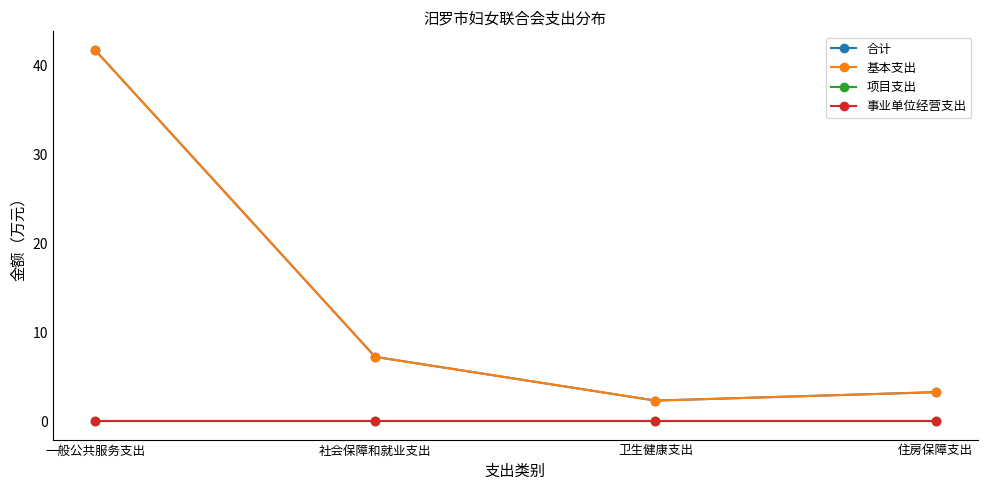

List the series in order of their peak value, lowest first.

项目支出, 事业单位经营支出, 合计, 基本支出